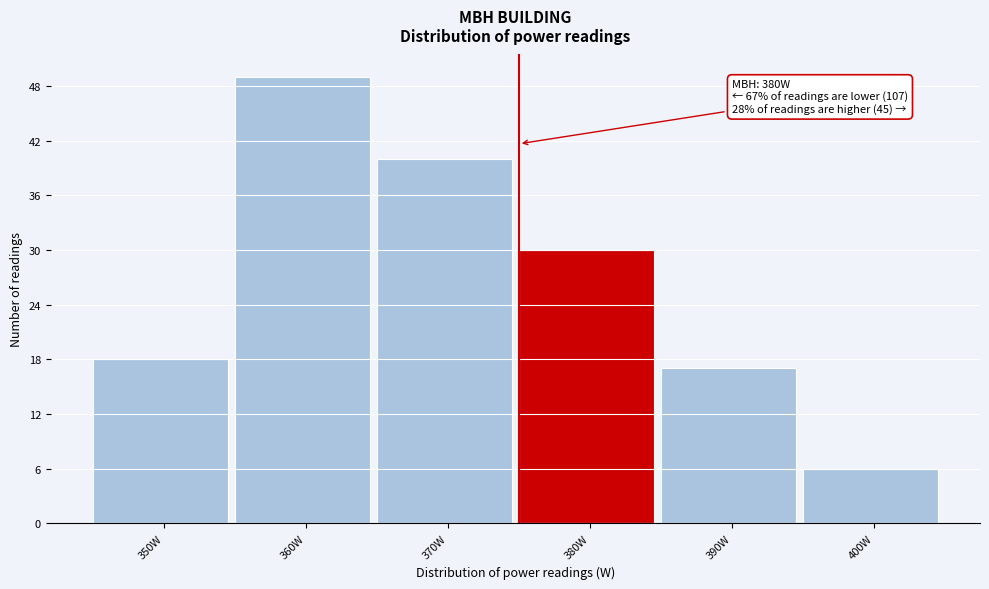

Reading right to left, transcribe all the data shown in this chart.

6	17	30	40	49	18